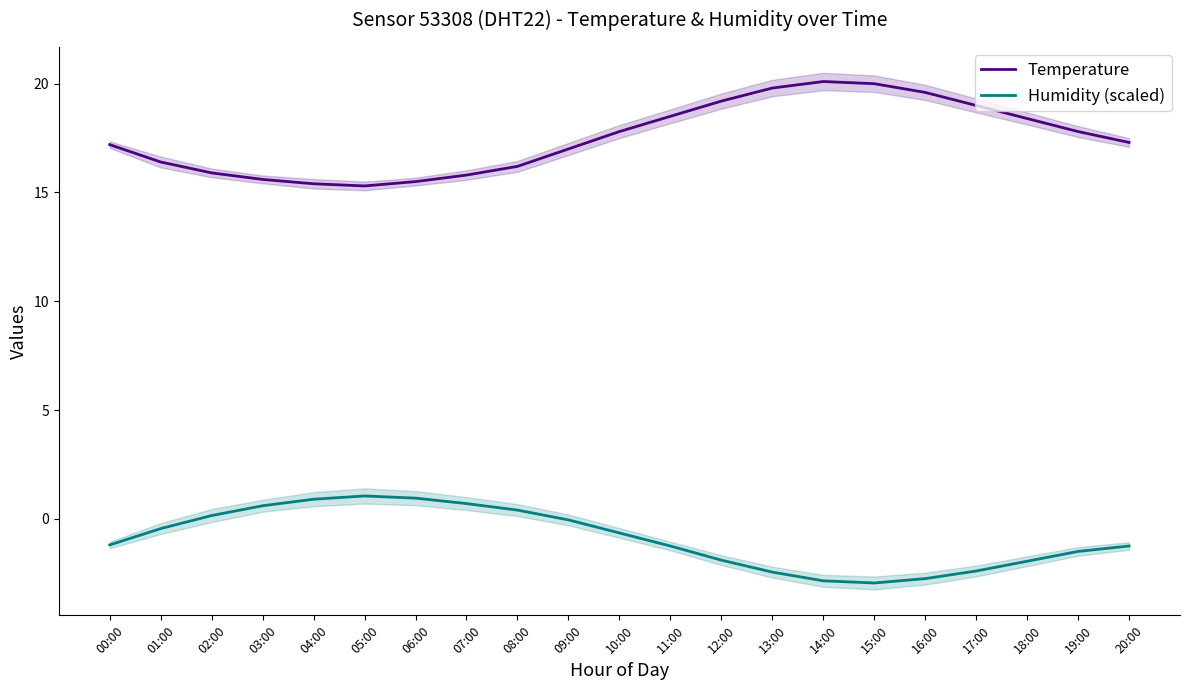

What is the sum of all Humidity (scaled) values?

-18.9